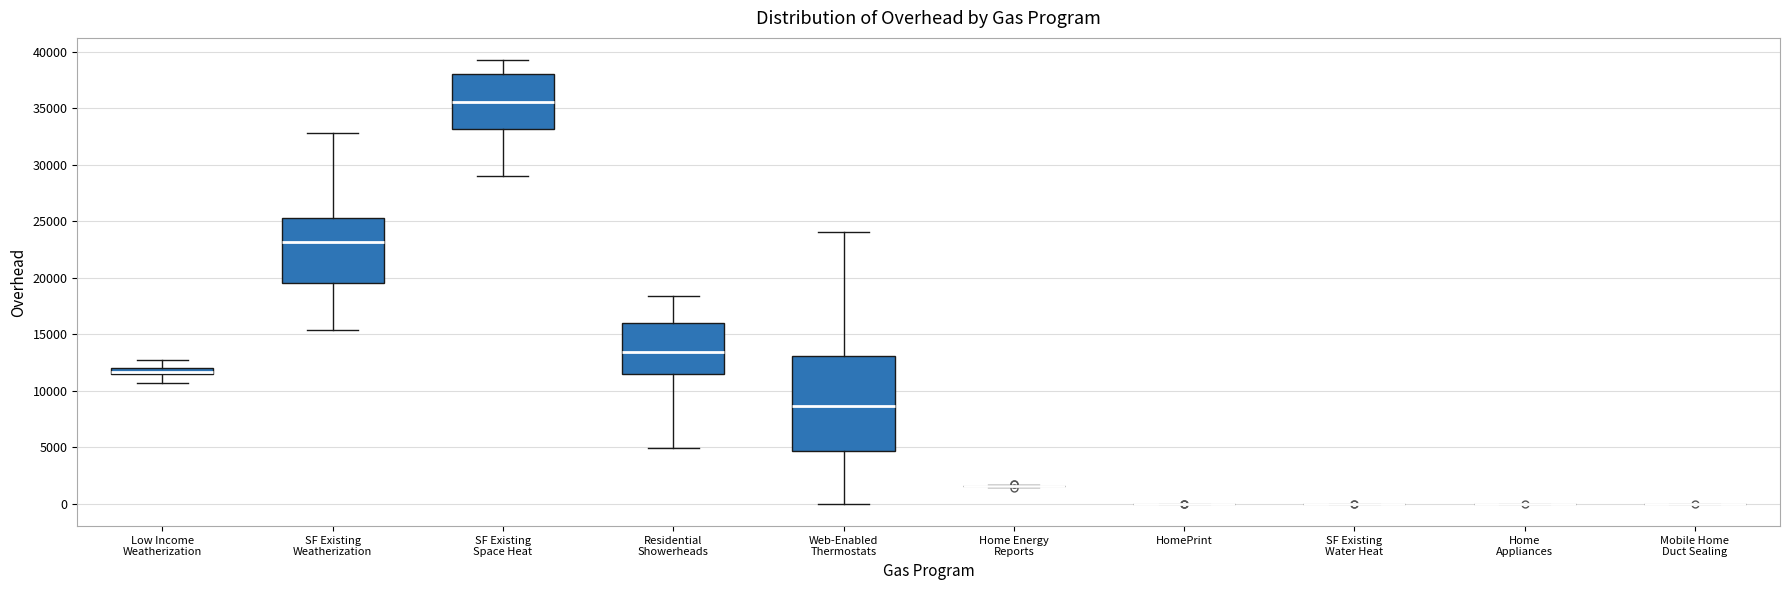

Comparing the boxes themselves (not the whiskers), which one is the tallest?

Web-Enabled Thermostats